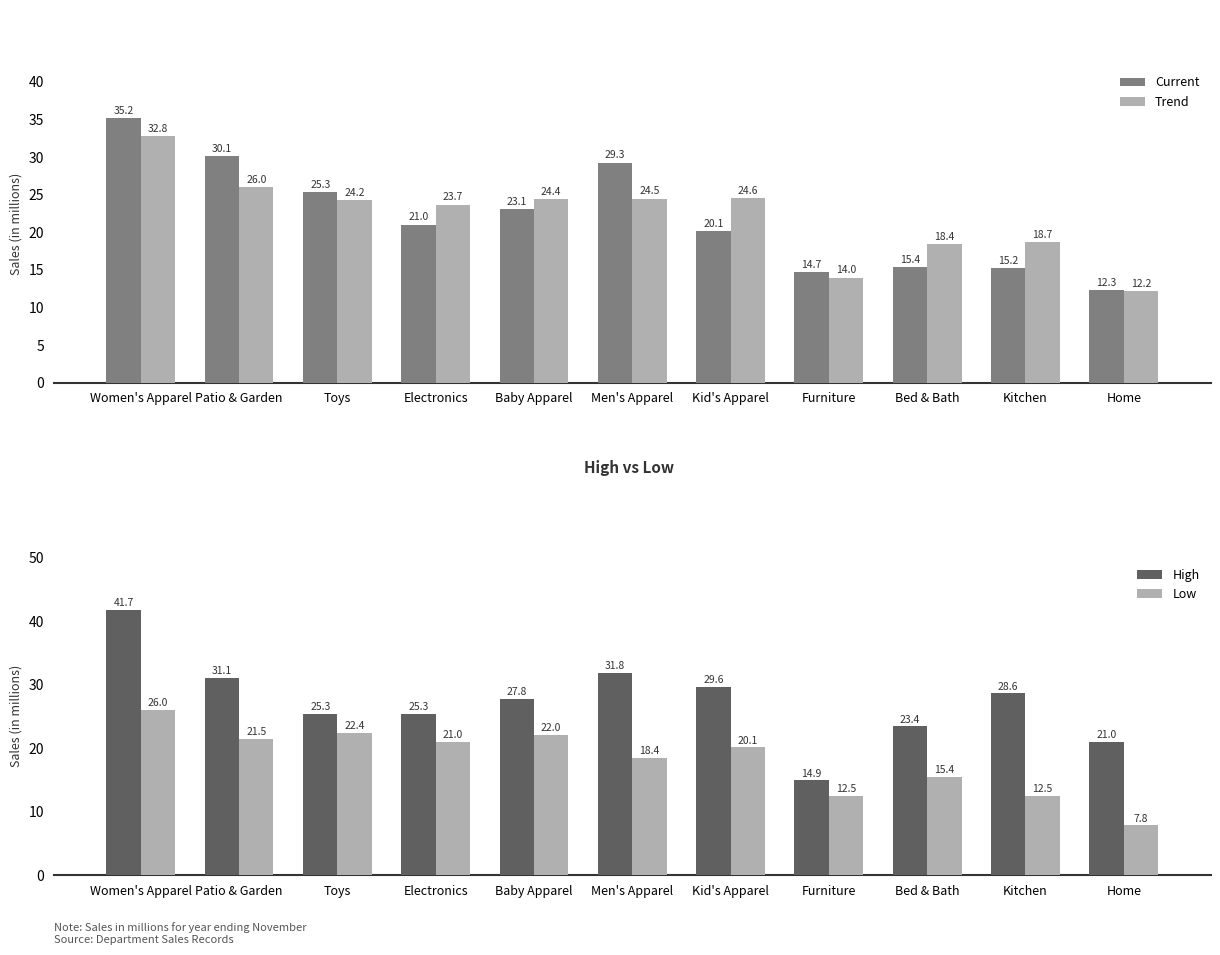

How many series are shown in this chart?

4